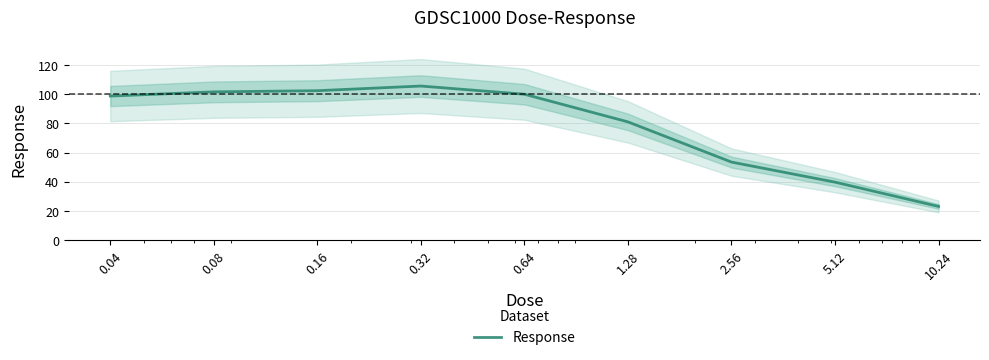

Reading left to right, transcribe all the data shown in this chart.

98.7	101.6	102.4	105.6	100.0	81.0	53.5	39.8	23.1